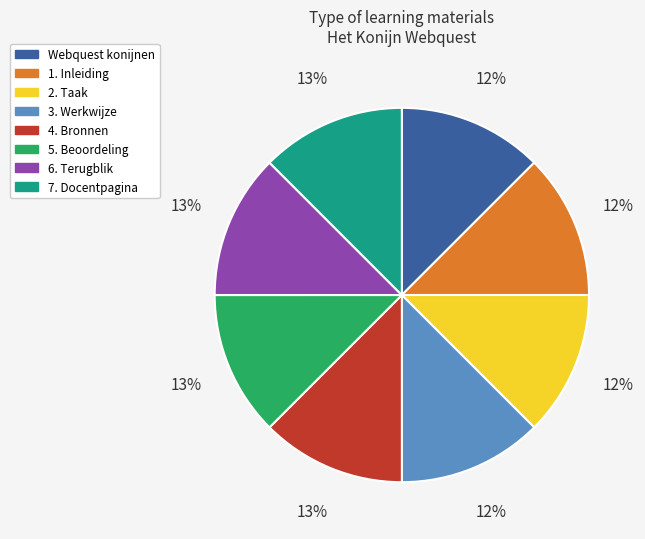

What percentage is the 4. Bronnen slice, to the nearest percent?

13%